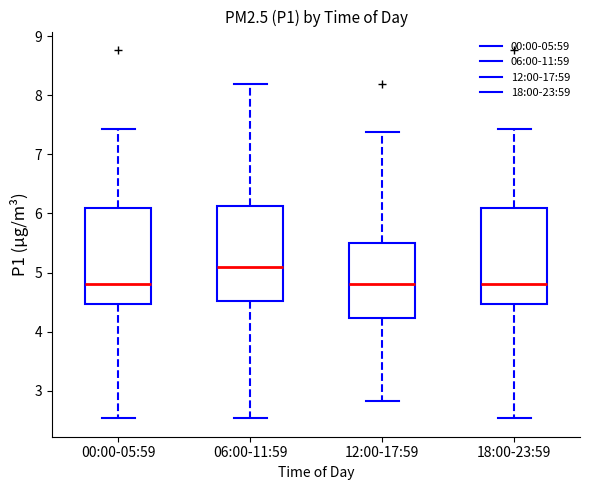

Where is the upper edge of the box for 00:00-05:59 on the y-axis? The values are not printed on the chart, so give them approximately, as read against the axis.

6.1